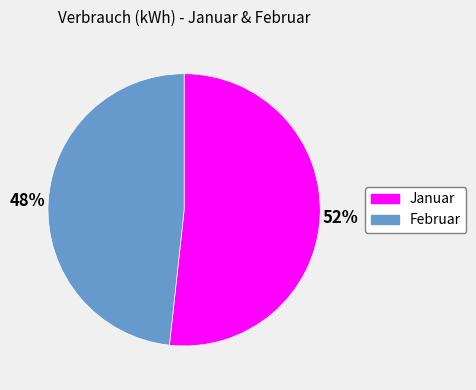

Approximately how many times larger is the value at Januar compared to Februar?

1.1